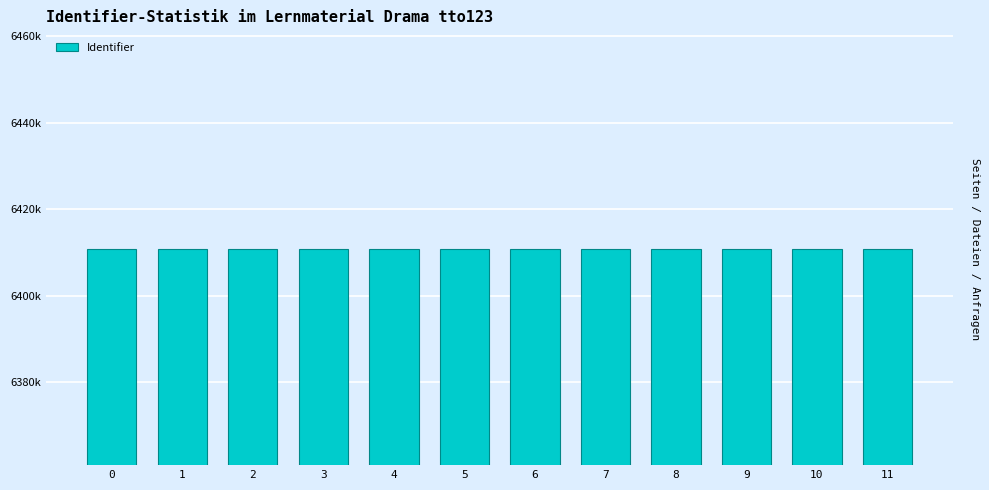

Reading right to left, extract all data points from this chart.

11=6410757	10=6410755	9=6410753	8=6410751	7=6410750	6=6410747	5=6410742	4=6410740	3=6410738	2=6410735	1=6410733	0=6410732